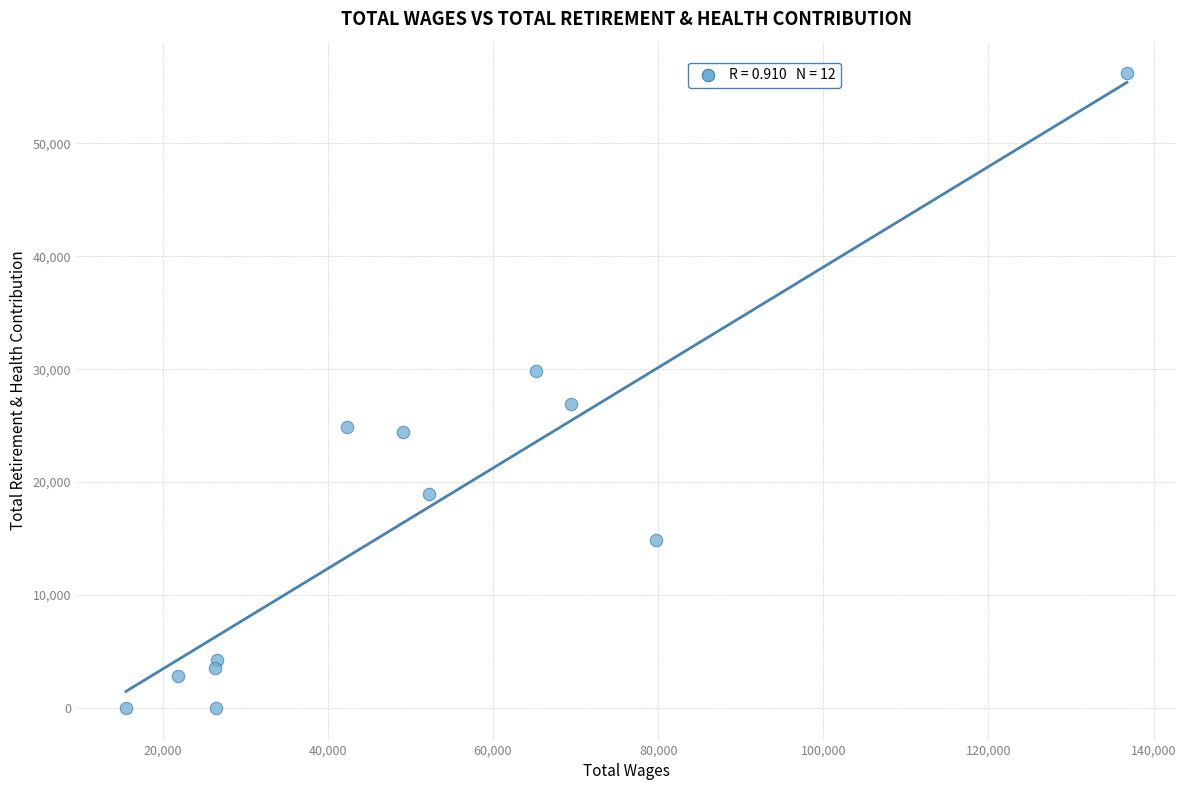

What is the range of Y values (max minus min)?

56204